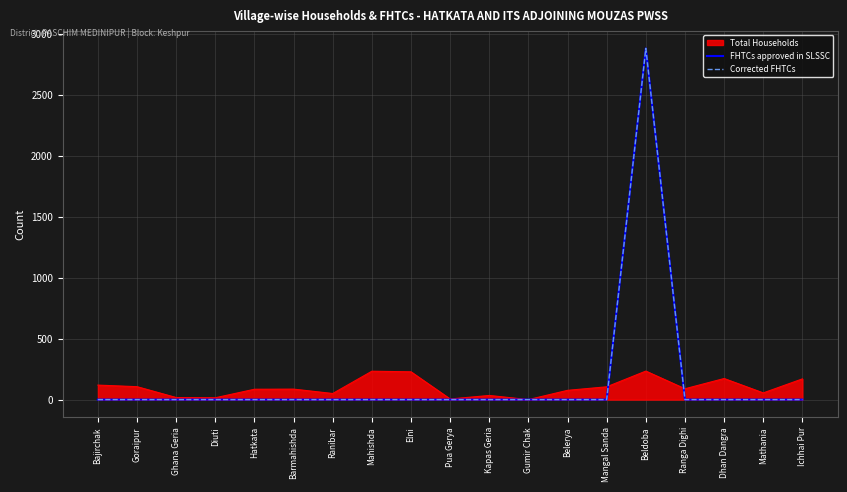

Is this an area chart (filled region under the line)?

Yes